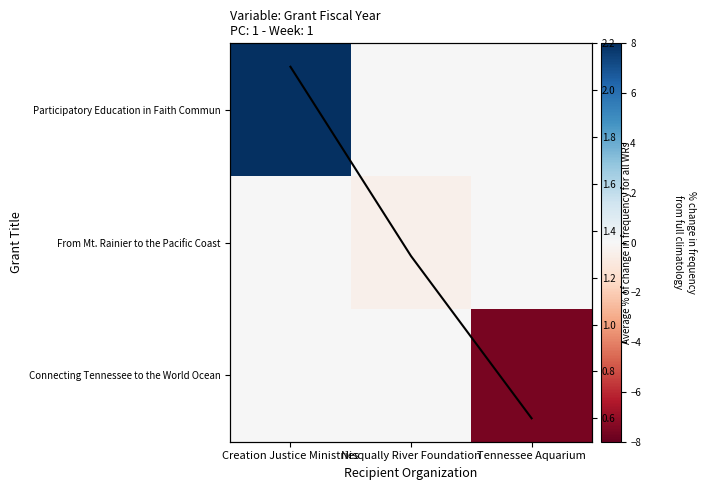

Count the Participatory Education in Faith Commun values in the range 0 to 7.

2